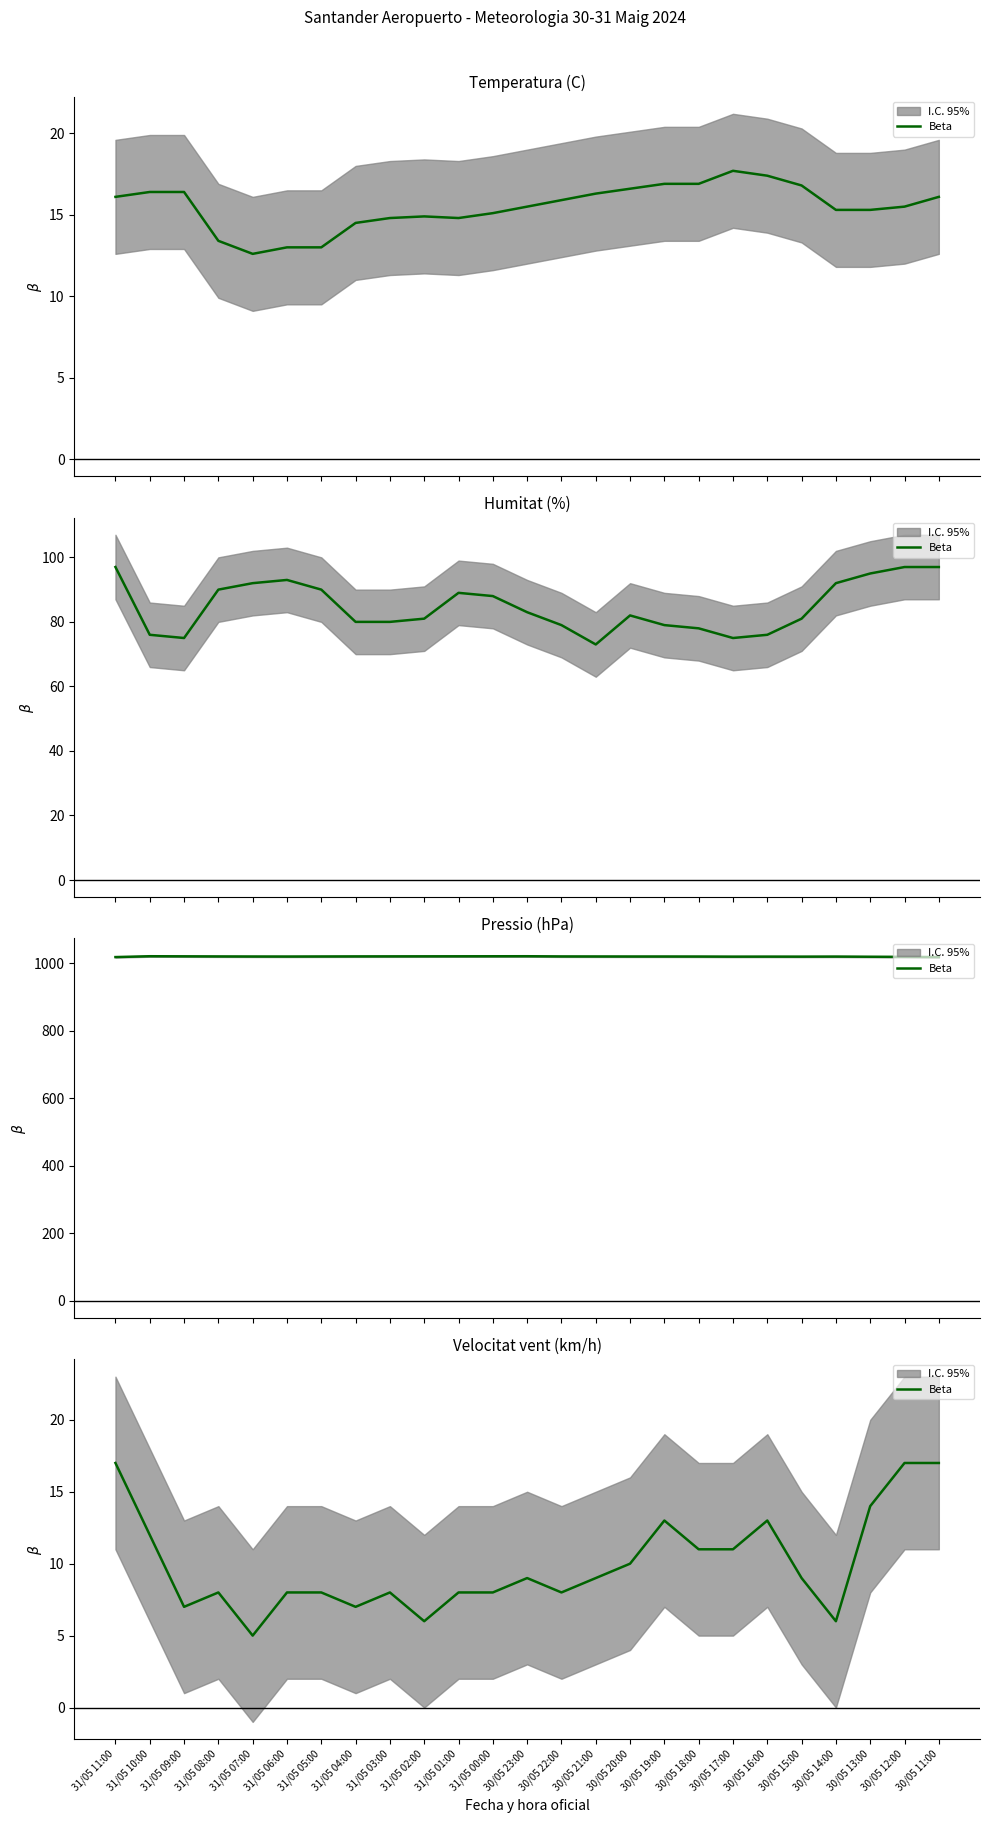

True or false: the data has more than 1 interior local peaks.

True